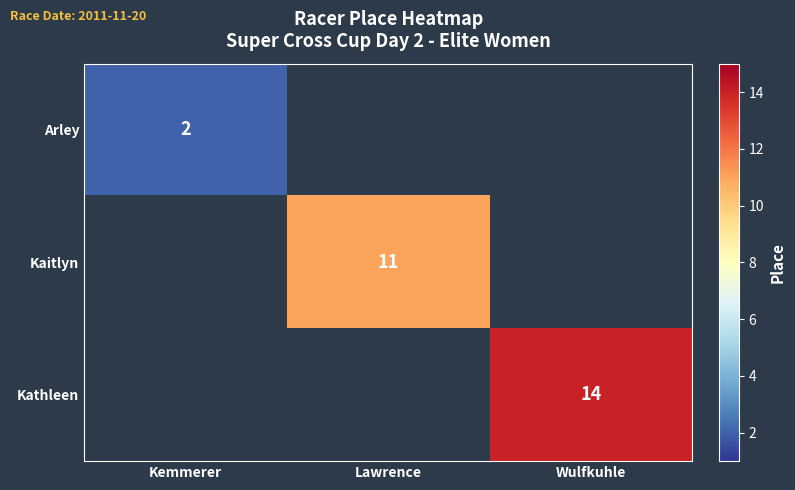

The value of Arley at Kemmerer is 3. True or false?

False